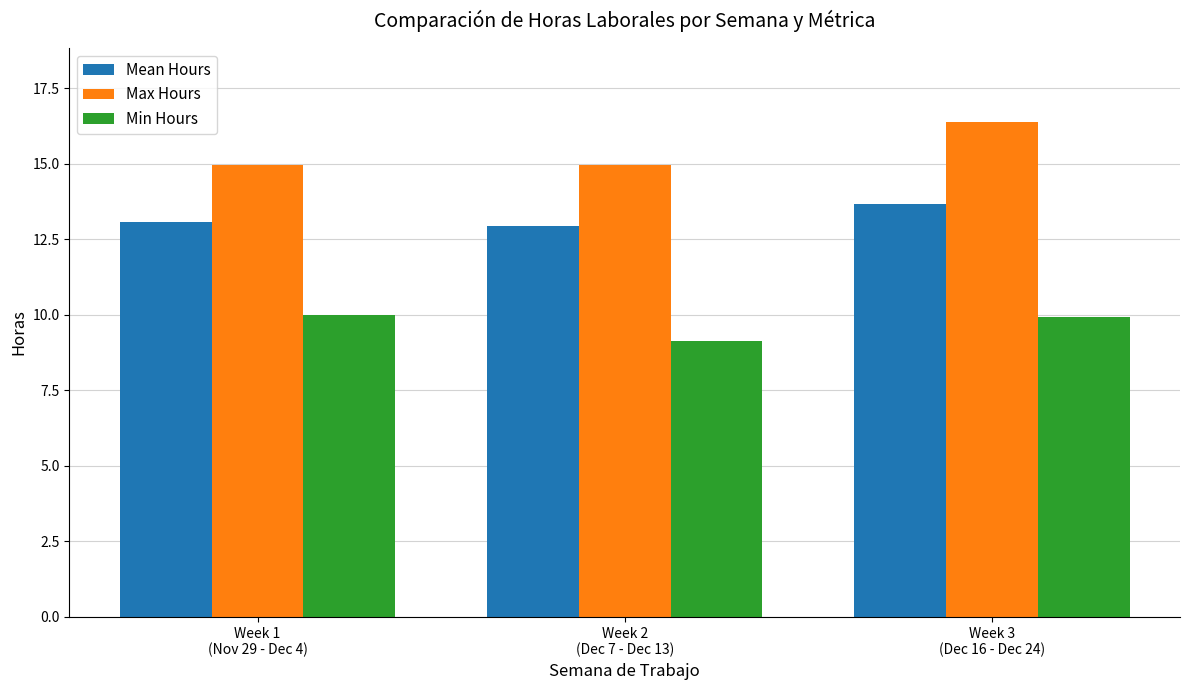

What are all the series names shown in the legend?

Mean Hours, Max Hours, Min Hours